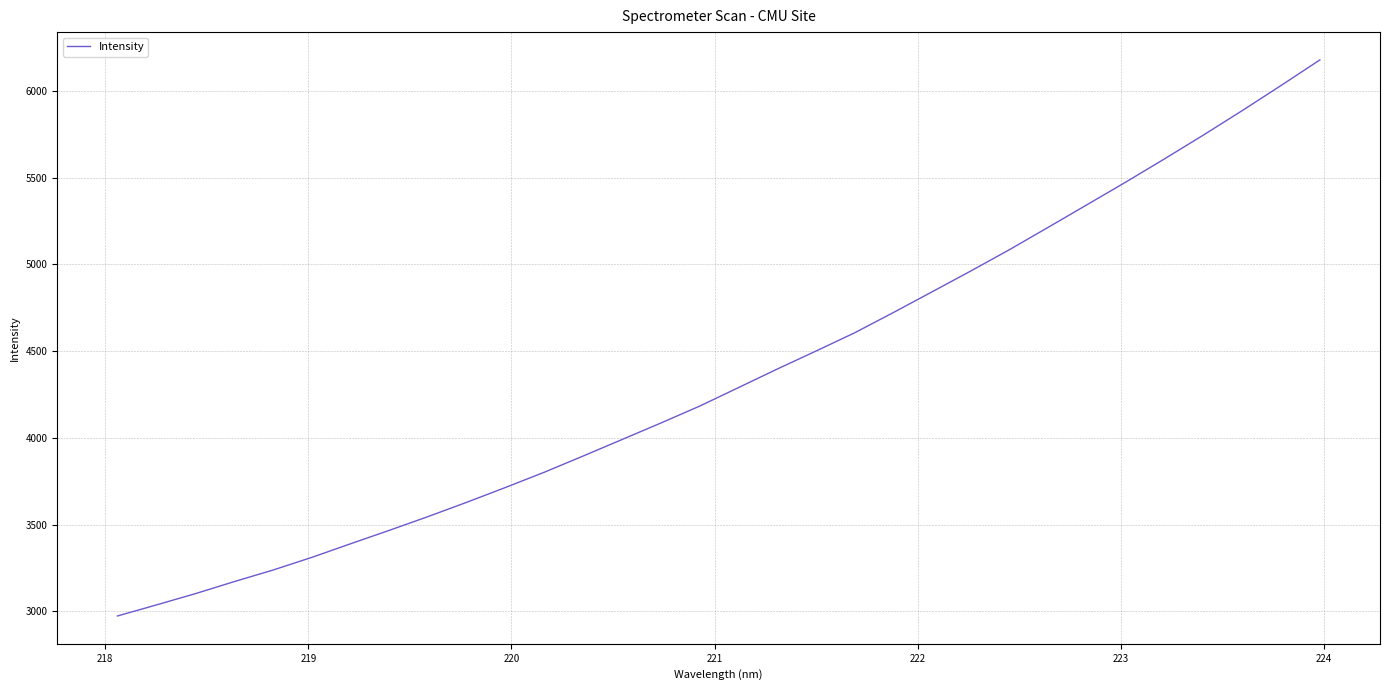

What is the maximum value shown in the chart?

6179.0